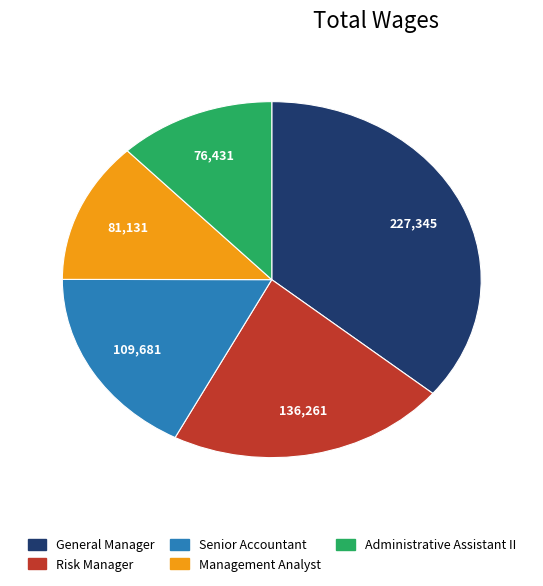

Is the sum of Administrative Assistant II and Senior Accountant greater than half?

No